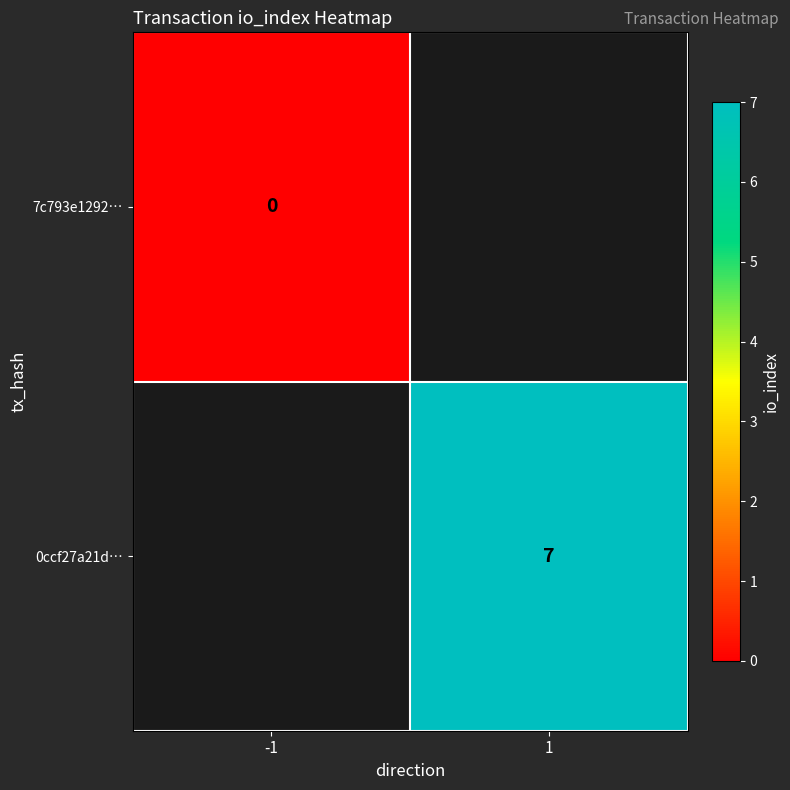

True or false: 0ccf27a21d… has a value of 9 at 1.

False